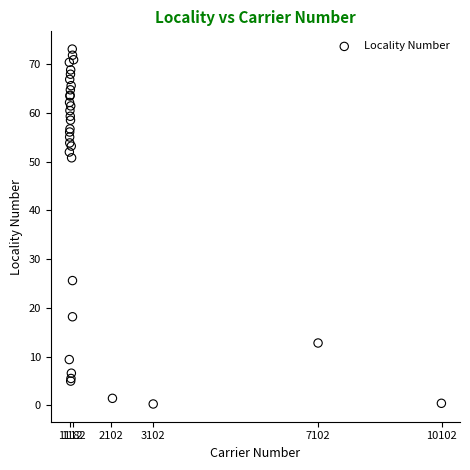

What Y value in the scatter plot is closest to 36?

25.6